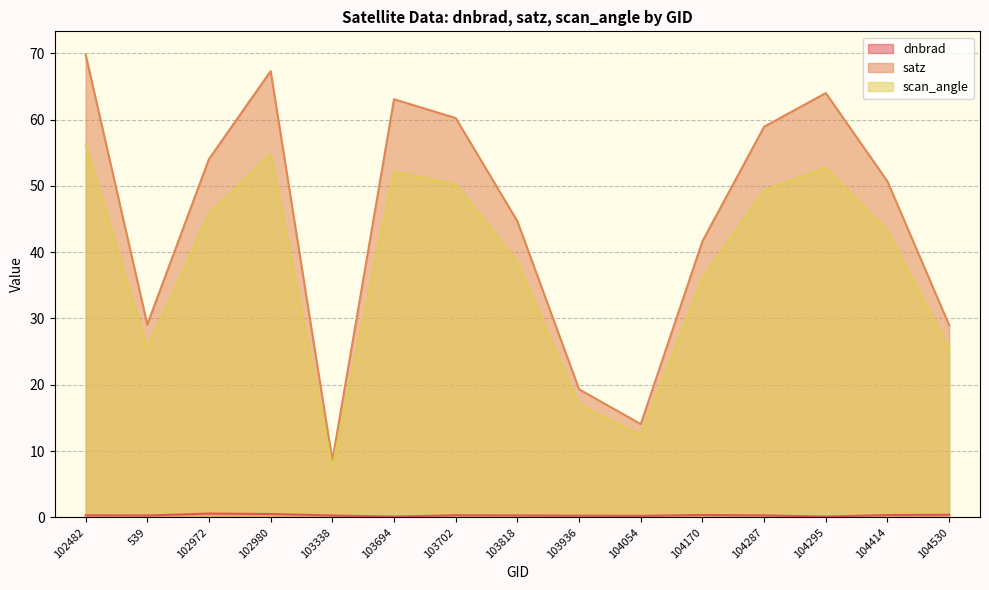

Reading right to left, extract all data points from this chart.

dnbrad: 0.4	0.4	0.1	0.3	0.4	0.2	0.3	0.3	0.3	0.1	0.3	0.5	0.6	0.3	0.3
satz: 29.0	50.7	64.0	58.9	41.7	14.1	19.3	44.7	60.2	63.1	8.6	67.3	54.0	29.1	69.8
scan_angle: 25.4	43.2	52.8	49.3	36.1	12.4	17.0	38.5	50.2	52.1	7.6	54.8	45.8	25.5	56.2